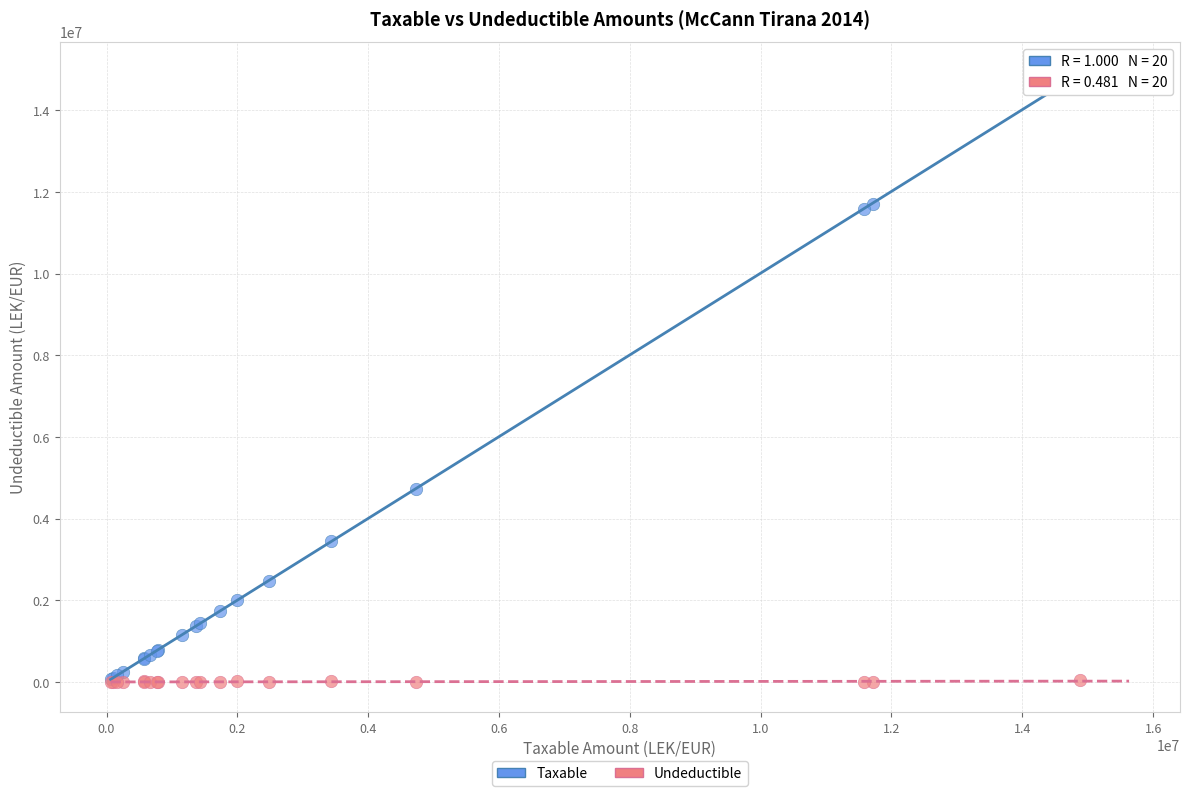

Which series reaches the maximum Y coordinate?

Taxable